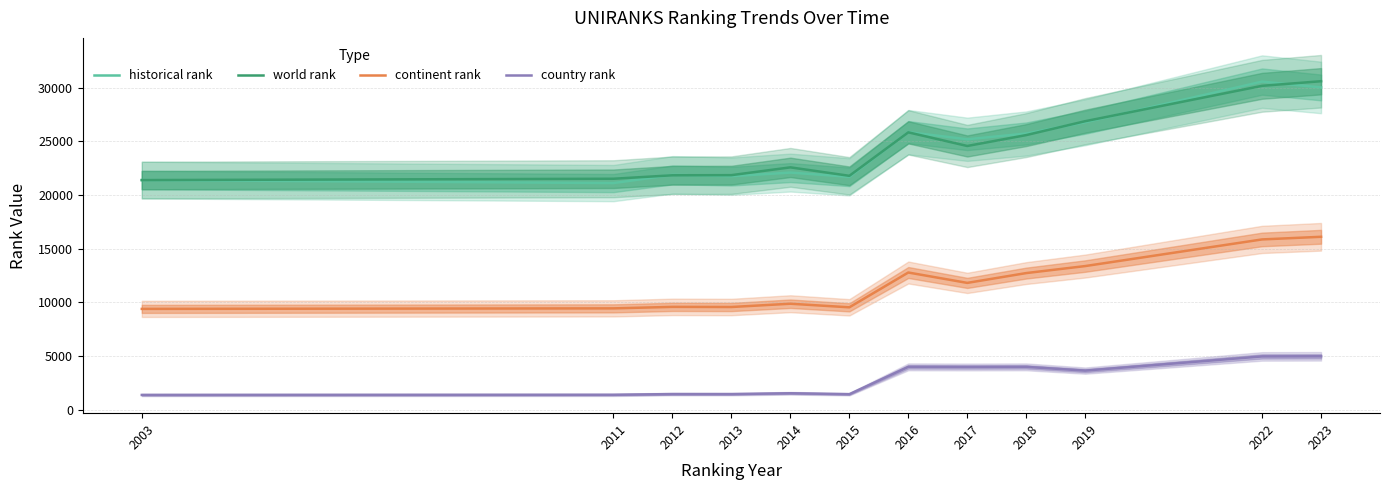

Which series has the widest spread of values?

historical rank